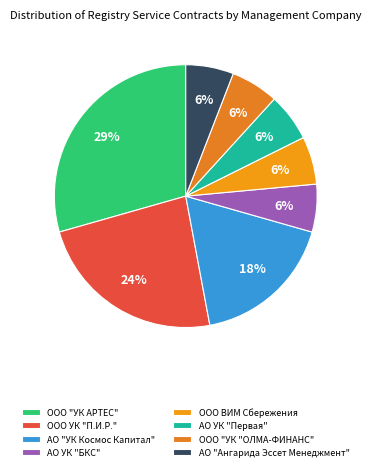

What is the largest slice in the pie chart?

ООО "УК АРТЕС"